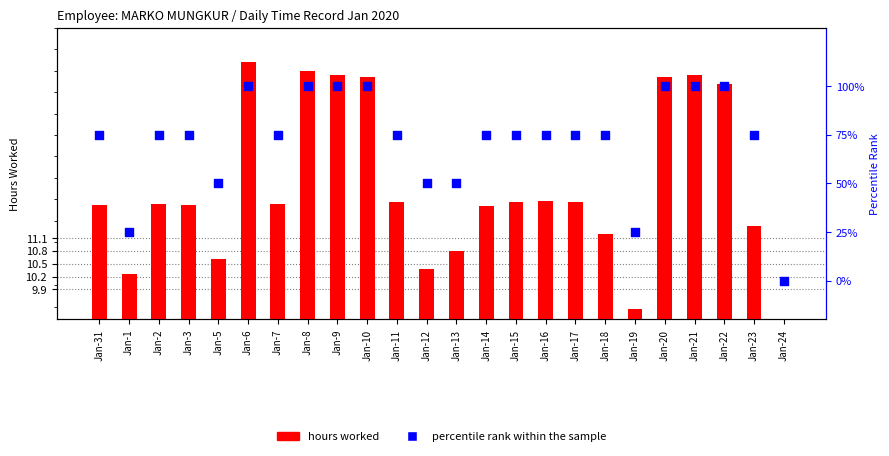

Which series has the widest spread of Y values?

percentile rank within the sample